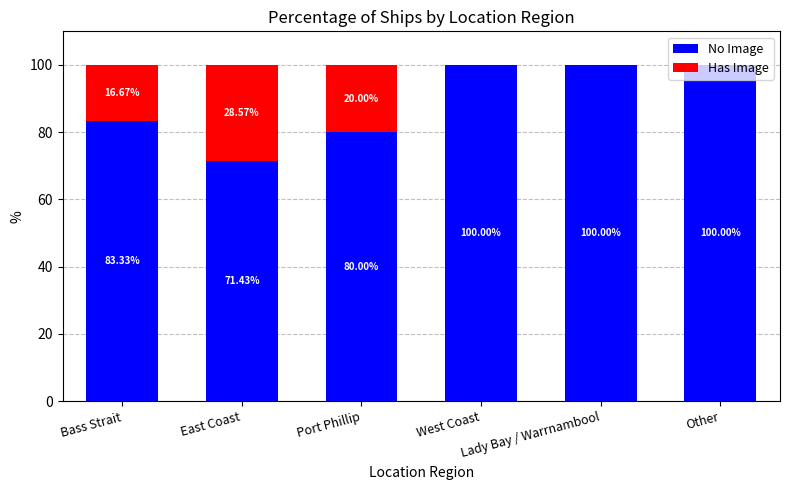

At which label does Has Image first exceed 16?

Bass Strait